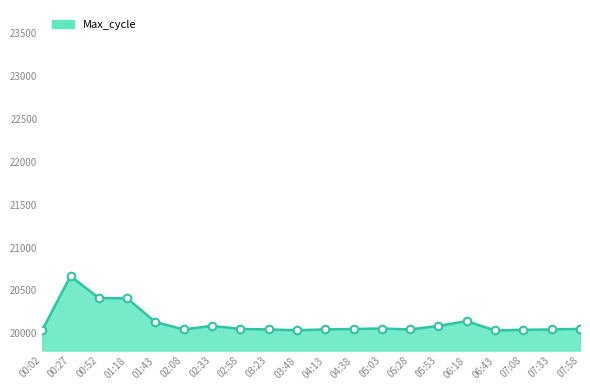

What is the change in value from 00:02 to 00:27?

+630